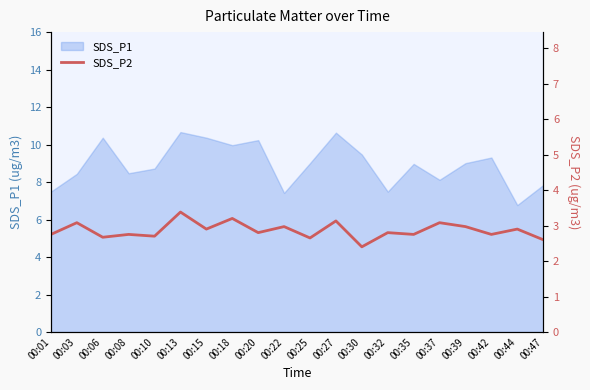

Is it true that SDS_P1 equals 15.5 at 00:15?

False